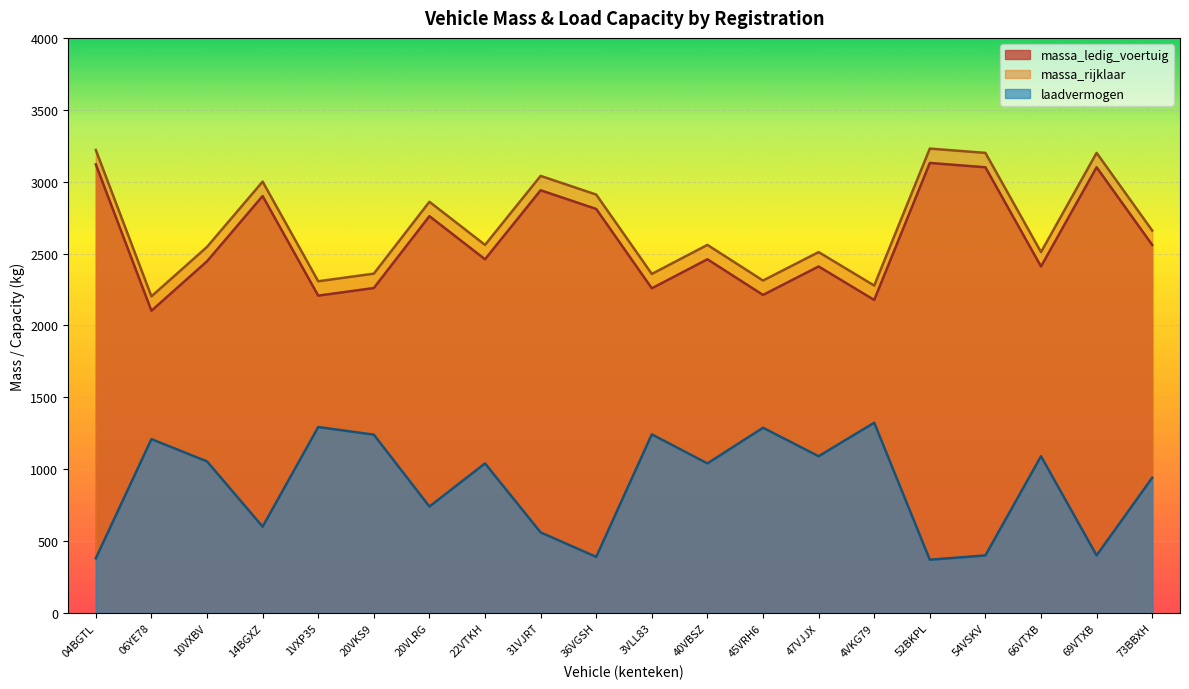

True or false: massa_rijklaar has a value of 1646 at 69VTXB.

False